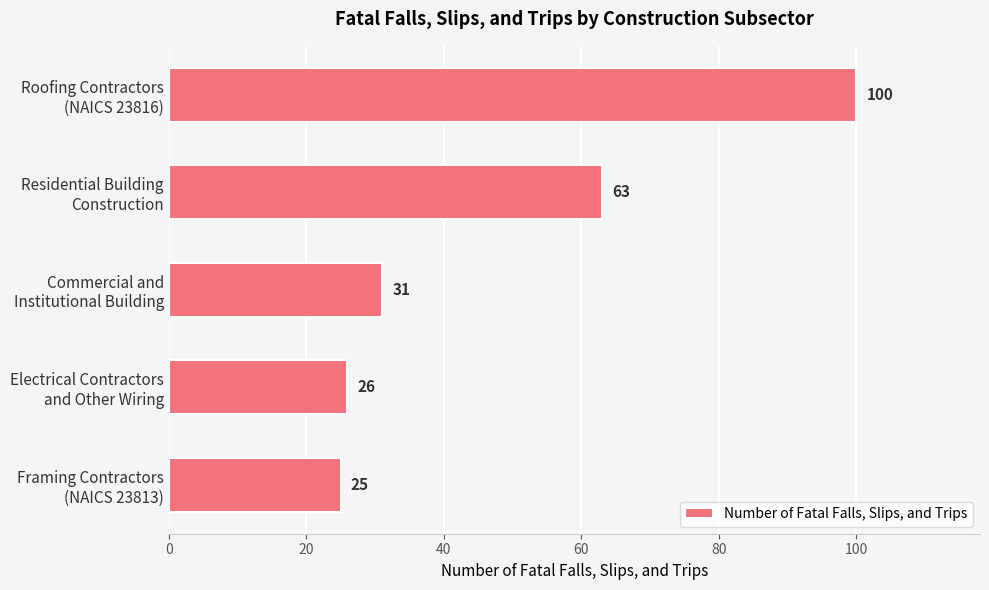

Reading top to bottom, what are all the values shown in this chart?

100	63	31	26	25